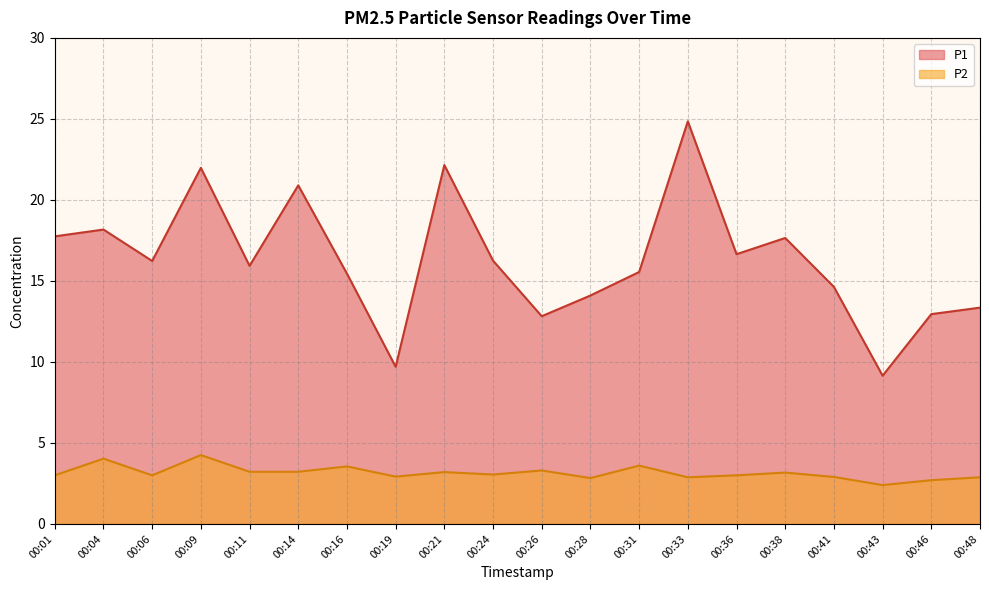

Rank the categories by P1 value from highest to lowest.

00:33, 00:21, 00:09, 00:14, 00:04, 00:01, 00:38, 00:36, 00:24, 00:06, 00:11, 00:31, 00:16, 00:41, 00:28, 00:48, 00:46, 00:26, 00:19, 00:43